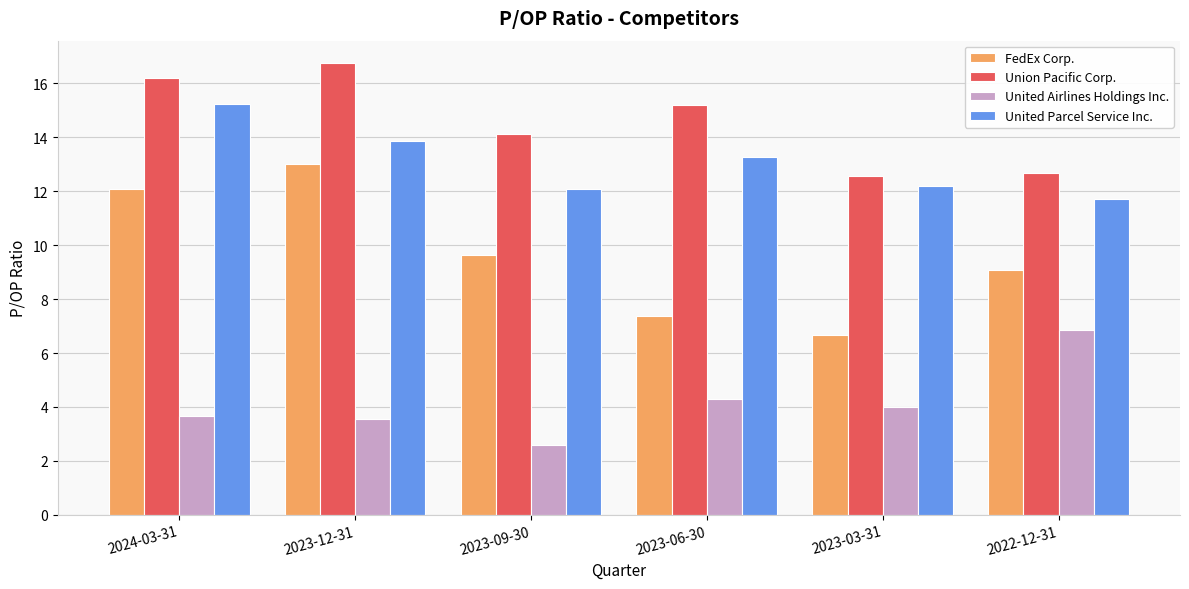

What is the maximum value shown in the chart?

16.8